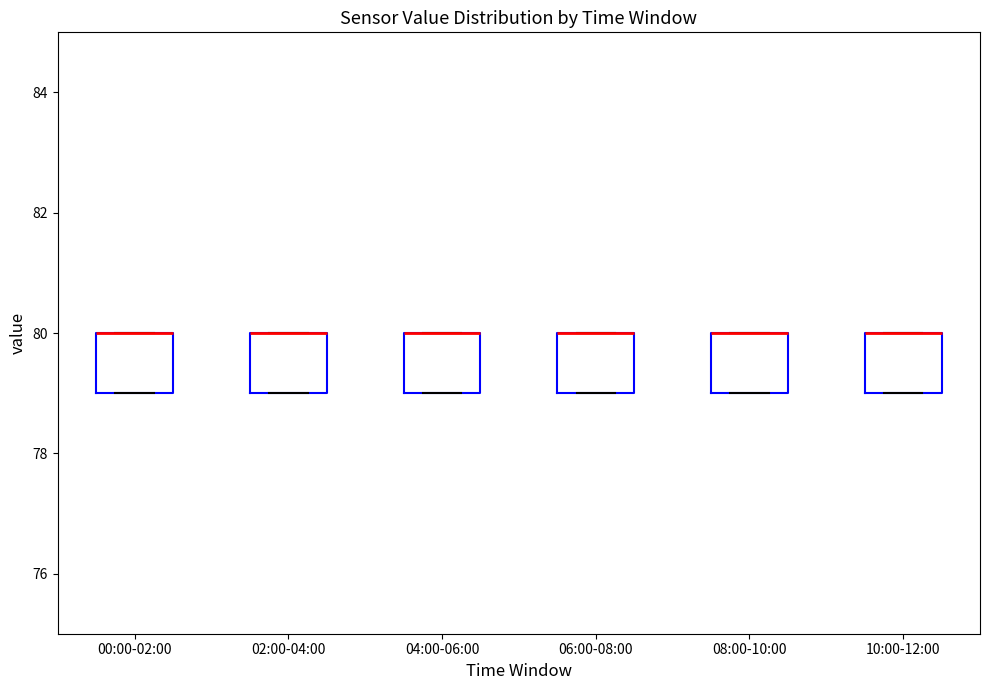

Reading left to right, transcribe this box plot: for each box, give where its median line is, the range the box spans, and where its two whiskers end, as read against the y-axis. The values are not printed on the chart, so give them approximately, as read against the axis.

00:00-02:00: median 80 (drawn on the box's upper edge), box 79 to 80, whiskers 79 to 80
02:00-04:00: median 80 (drawn on the box's upper edge), box 79 to 80, whiskers 79 to 80
04:00-06:00: median 80 (drawn on the box's upper edge), box 79 to 80, whiskers 79 to 80
06:00-08:00: median 80 (drawn on the box's upper edge), box 79 to 80, whiskers 79 to 80
08:00-10:00: median 80 (drawn on the box's upper edge), box 79 to 80, whiskers 79 to 80
10:00-12:00: median 80 (drawn on the box's upper edge), box 79 to 80, whiskers 79 to 80